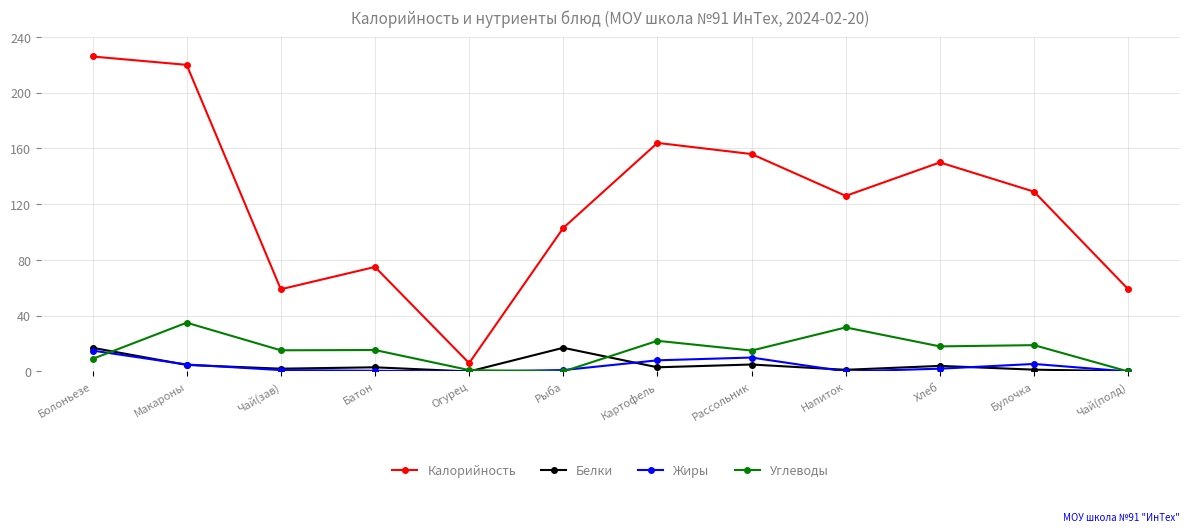

True or false: Белки and Калорийность cross at least once.

False